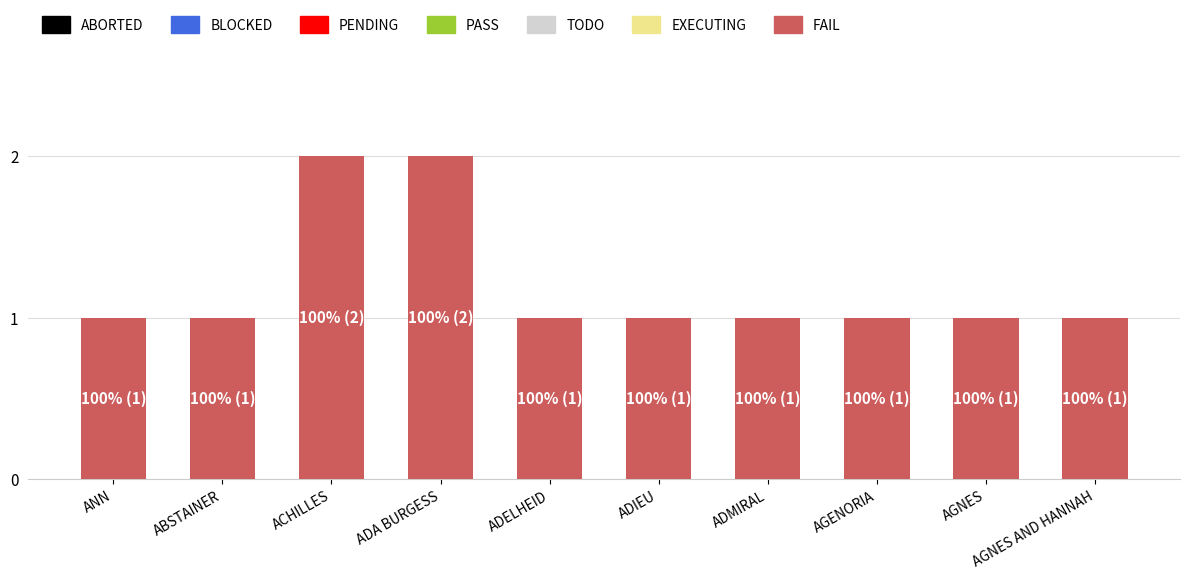

How many bars are there in total?

10